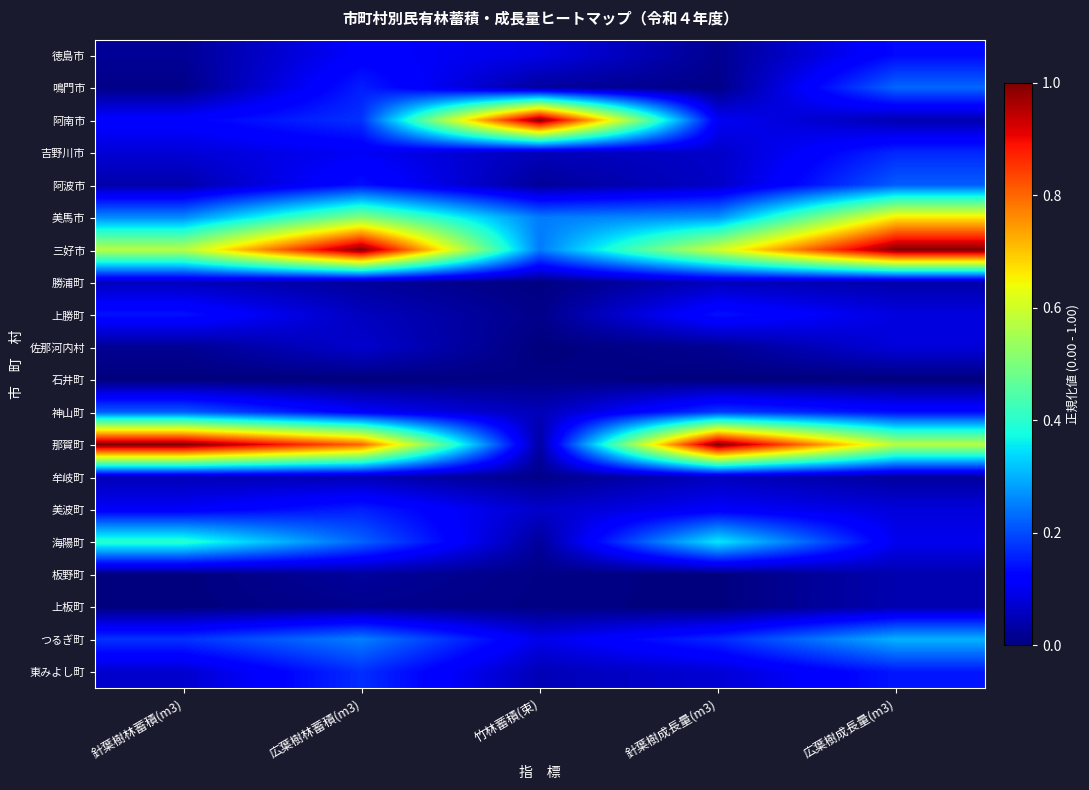

What is the total value across all series at 針葉樹林蓄積(m3)?

3.3